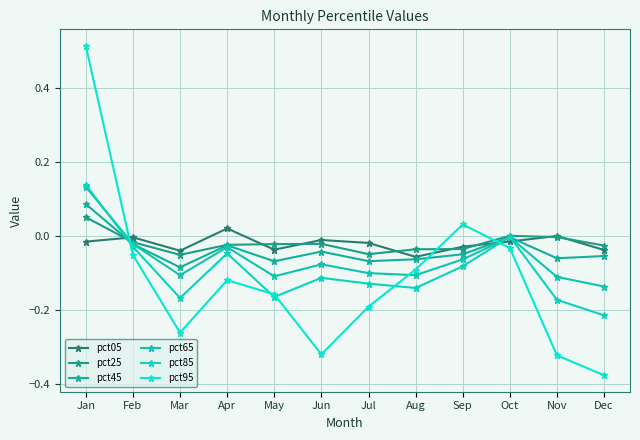

True or false: pct05 has a value of -0.0 at May.

True